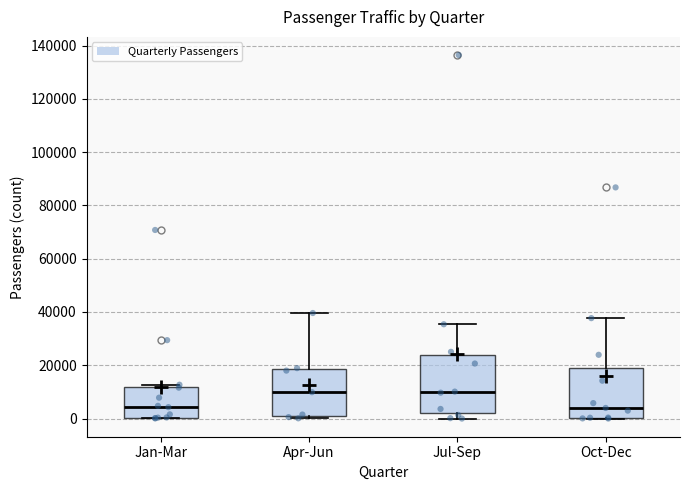

Where is the upper edge of the box for Jul-Sep on the y-axis? The values are not printed on the chart, so give them approximately, as read against the axis.

24000